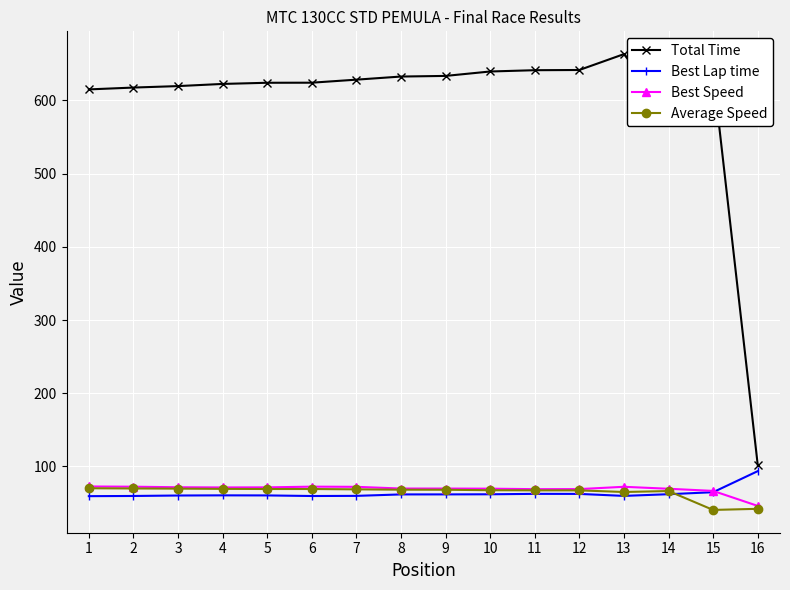

At which label does Total Time reach its peak?

13